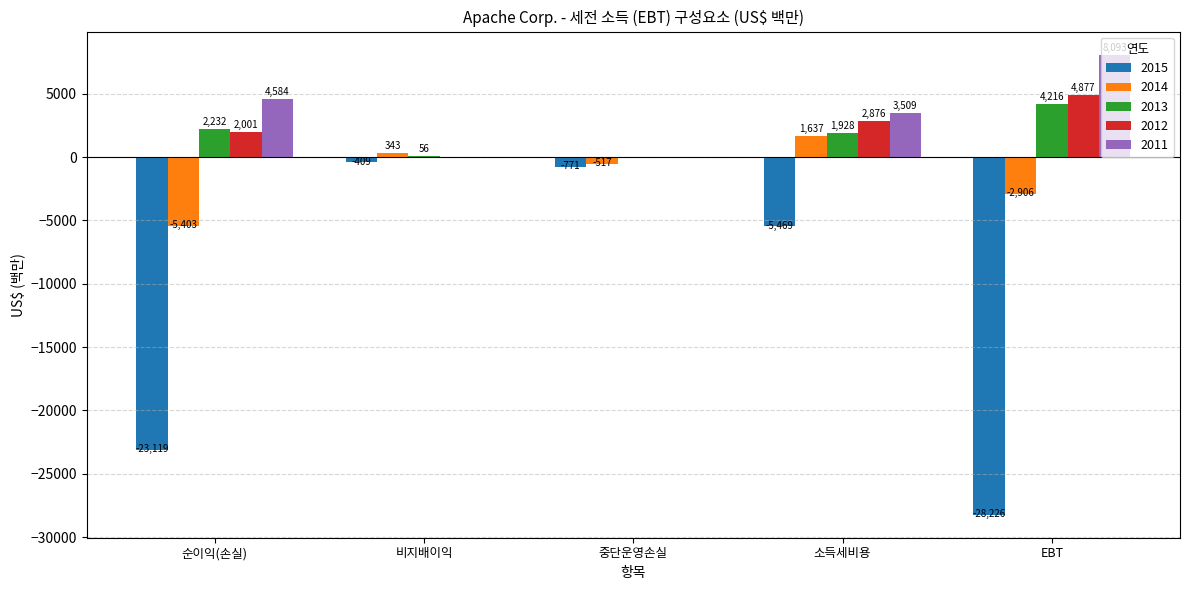

At which label does 2015 first exceed -5469?

비지배이익